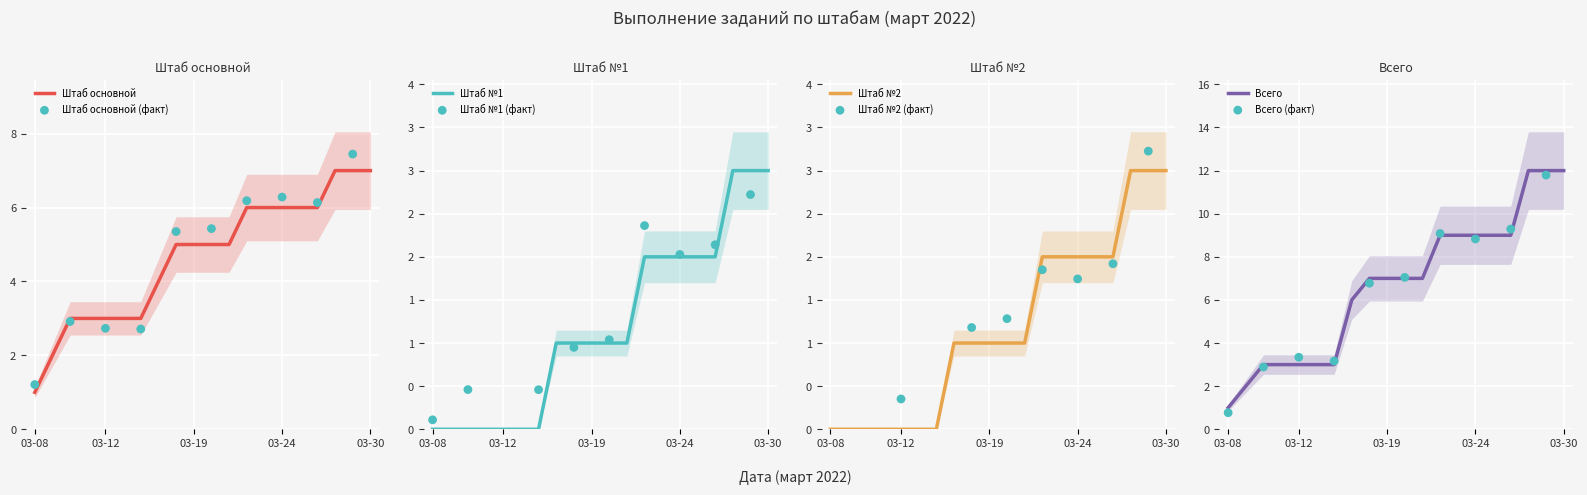

Which series has the largest total across all categories?

Всего